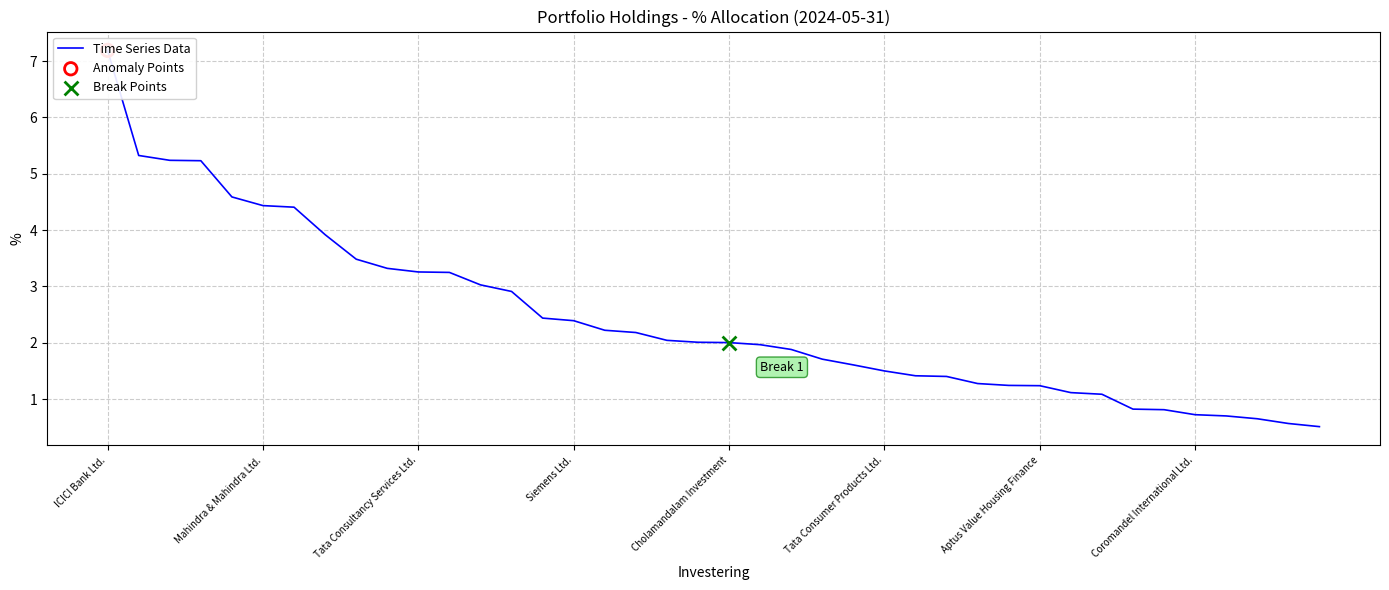

What is the change in value from 12 to 20?

-1.0